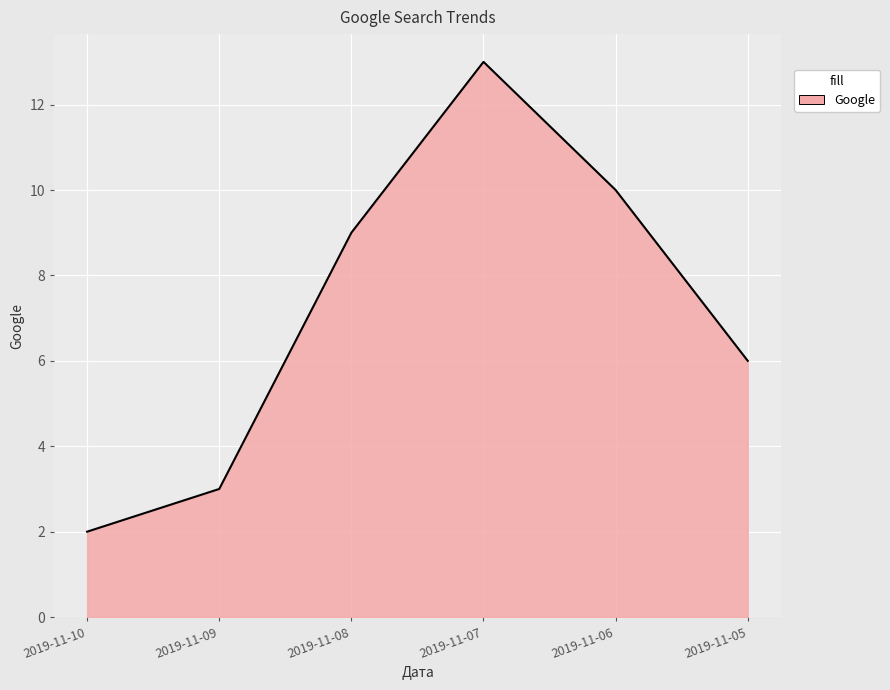

The chart shows a value of 1 at 2019-11-05. True or false?

False